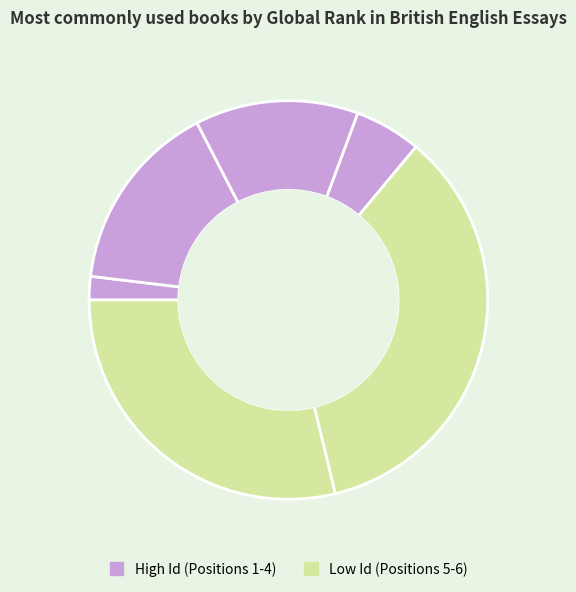

What is the largest slice in the pie chart?

The Faber Book Of Reportage